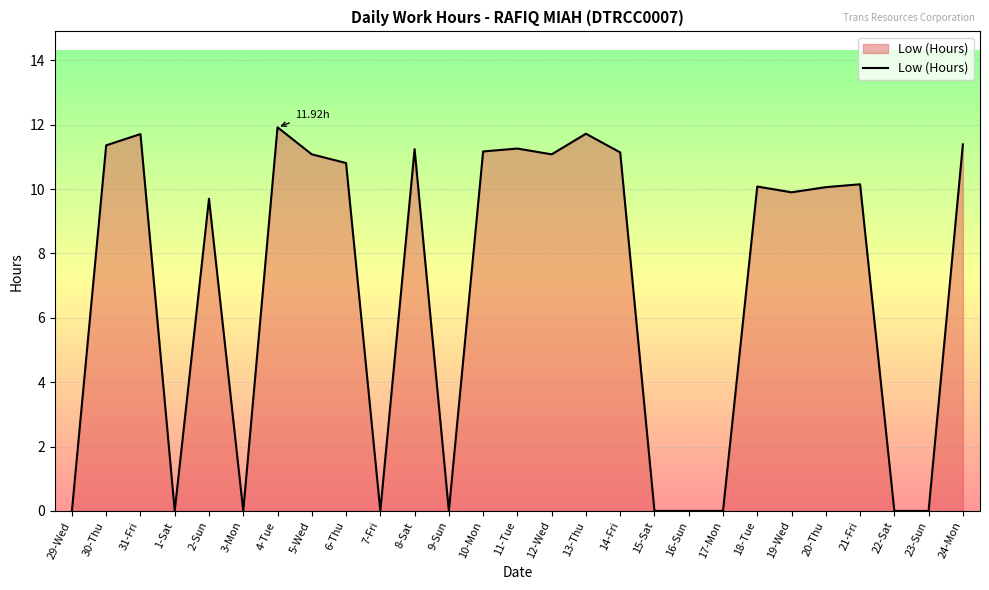

How many lines are shown in the chart?

1